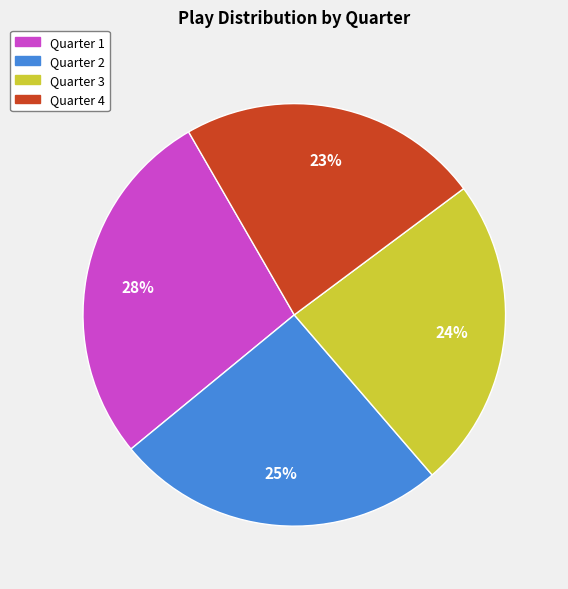

To the nearest percent, what portion does Quarter 2 represent?

25%